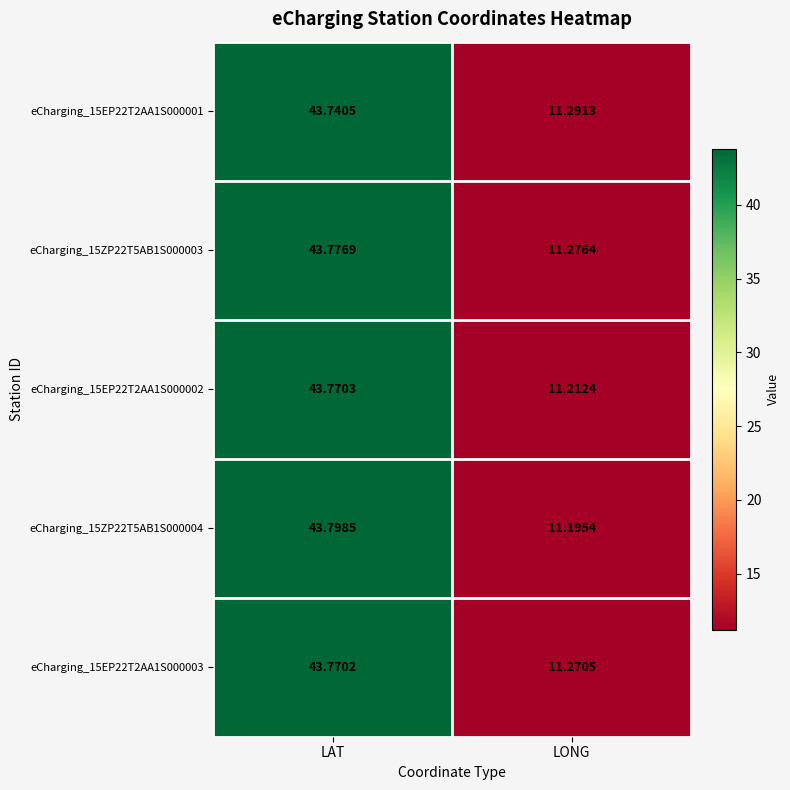

Rank the categories by eCharging_15EP22T2AA1S000001 value from highest to lowest.

LAT, LONG